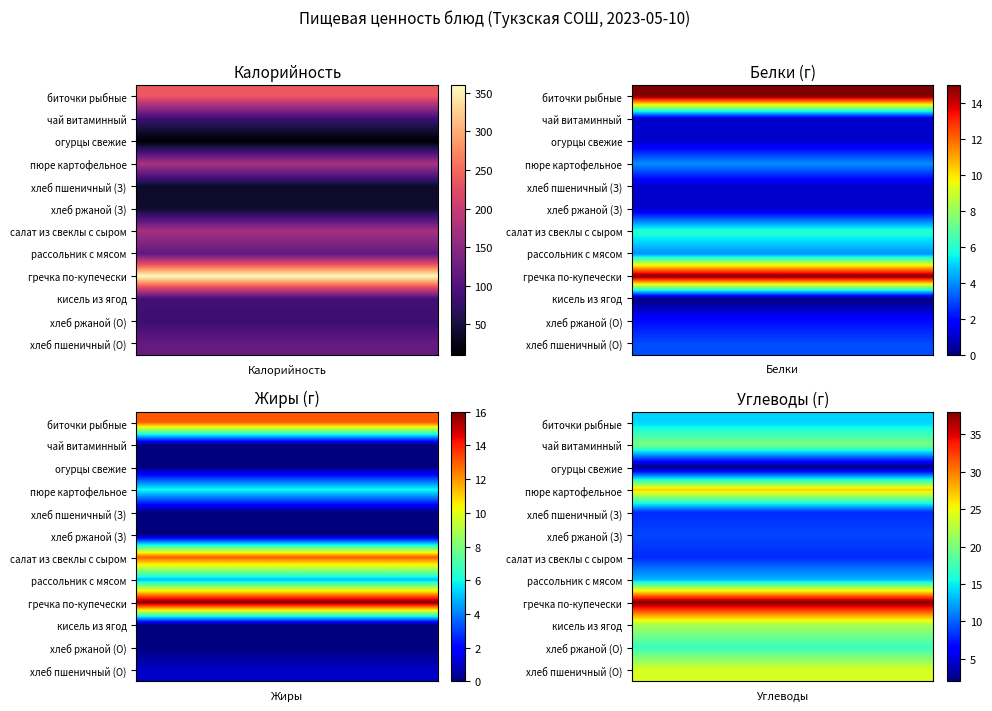

True or false: Белки has a value of 1 at 3.

False